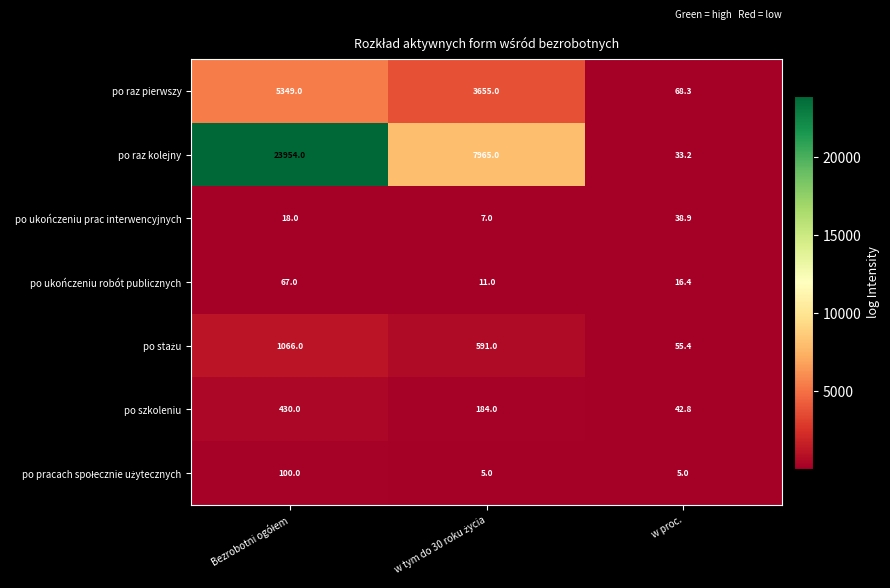

How many data points does each series have?

3